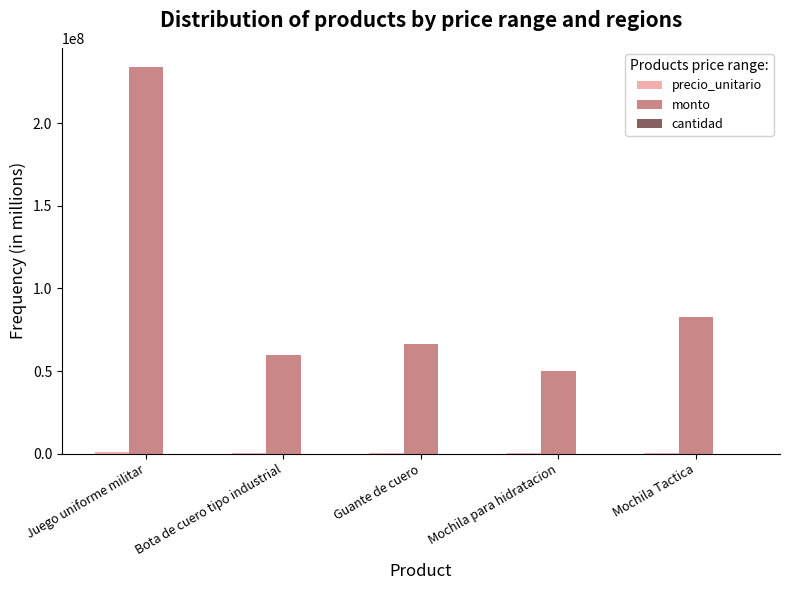

Where is monto nearest to the value 142125000?

Mochila Tactica